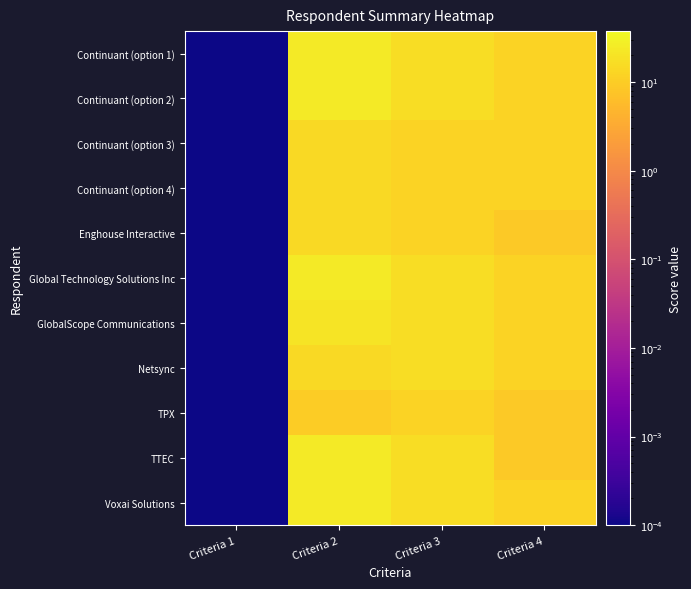

List the series in order of their peak value, highest first.

Continuant (option 1), Continuant (option 2), Global Technology Solutions Inc, TTEC, Voxai Solutions, GlobalScope Communications, Netsync, Continuant (option 3), Continuant (option 4), Enghouse Interactive, TPX